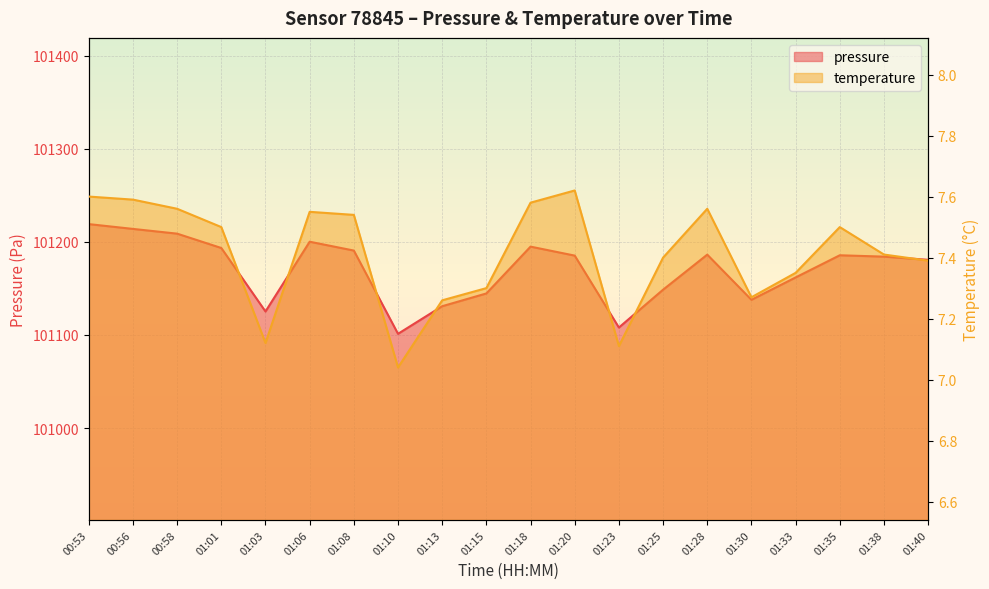

Which series changed the most between 01:18 and 01:25?

pressure